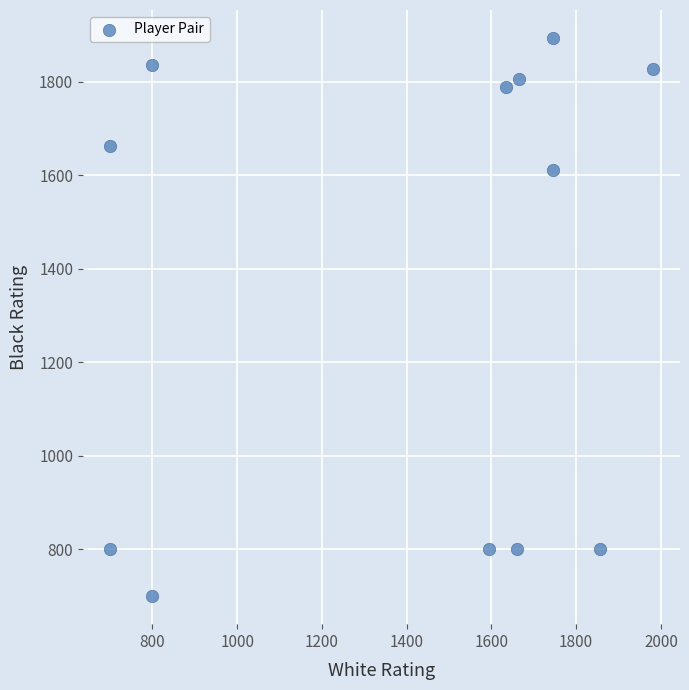

What is the average X value?

1407